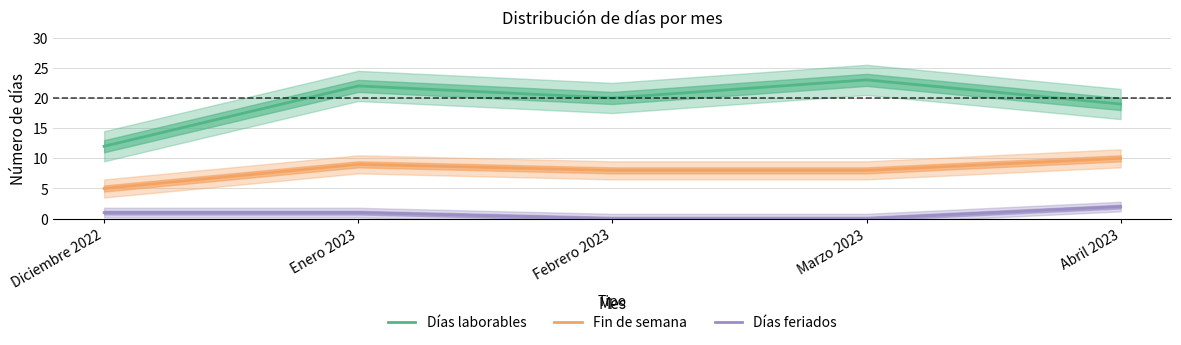

True or false: Días laborables and Fin de semana cross at least once.

False